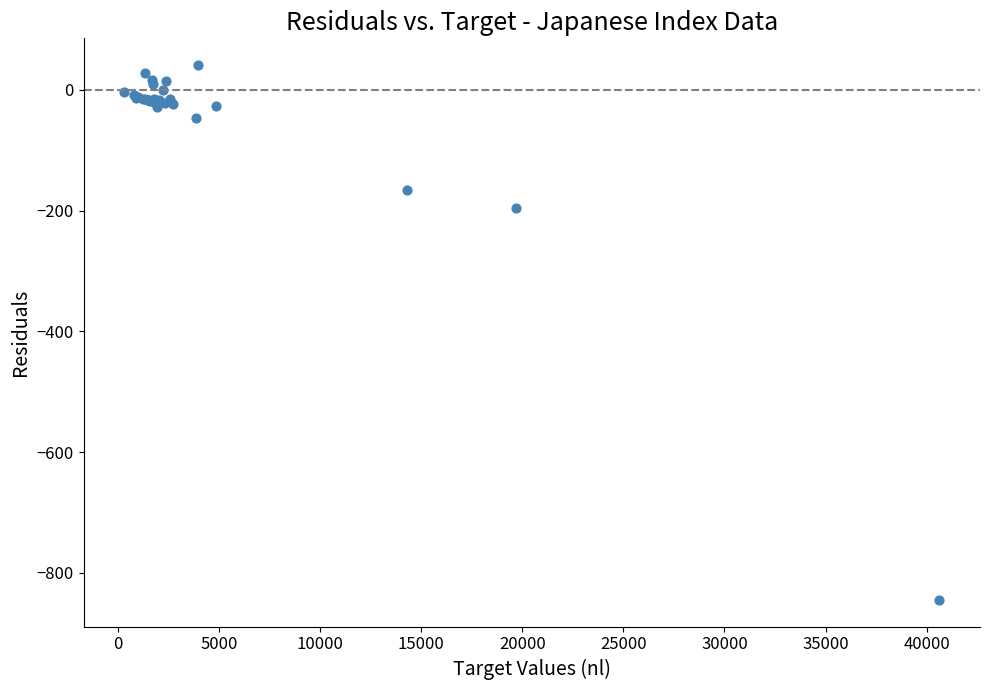

What Y value in the scatter plot is closest to -401?

-194.9